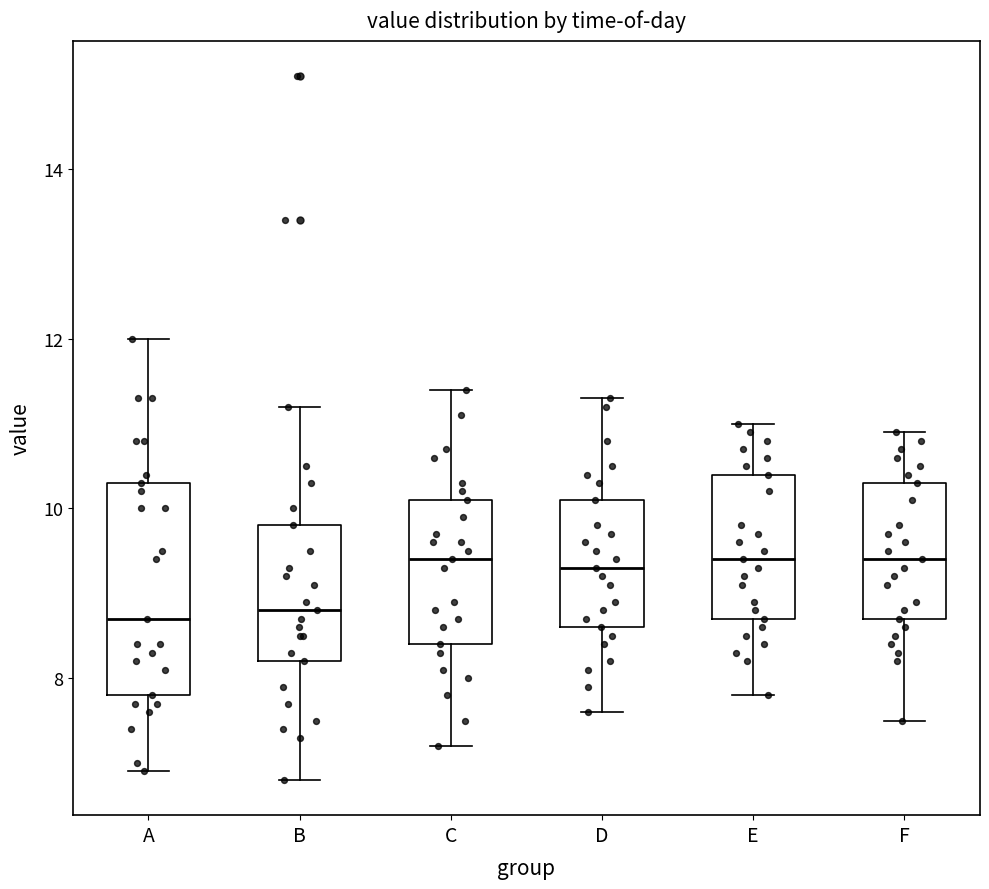

Reading left to right, read every box against the y-axis: the position of its median line, the range the box covers, and the ends of its whiskers. The values are not printed on the chart, so give them approximately, as read against the axis.

A: median 8.8, box 7.8 to 10.4, whiskers 7.0 to 12.0
B: median 8.8, box 8.2 to 9.8, whiskers 6.8 to 11.2
C: median 9.4, box 8.4 to 10.2, whiskers 7.2 to 11.4
D: median 9.4, box 8.6 to 10.2, whiskers 7.6 to 11.4
E: median 9.4, box 8.8 to 10.4, whiskers 7.8 to 11.0
F: median 9.4, box 8.8 to 10.4, whiskers 7.6 to 11.0